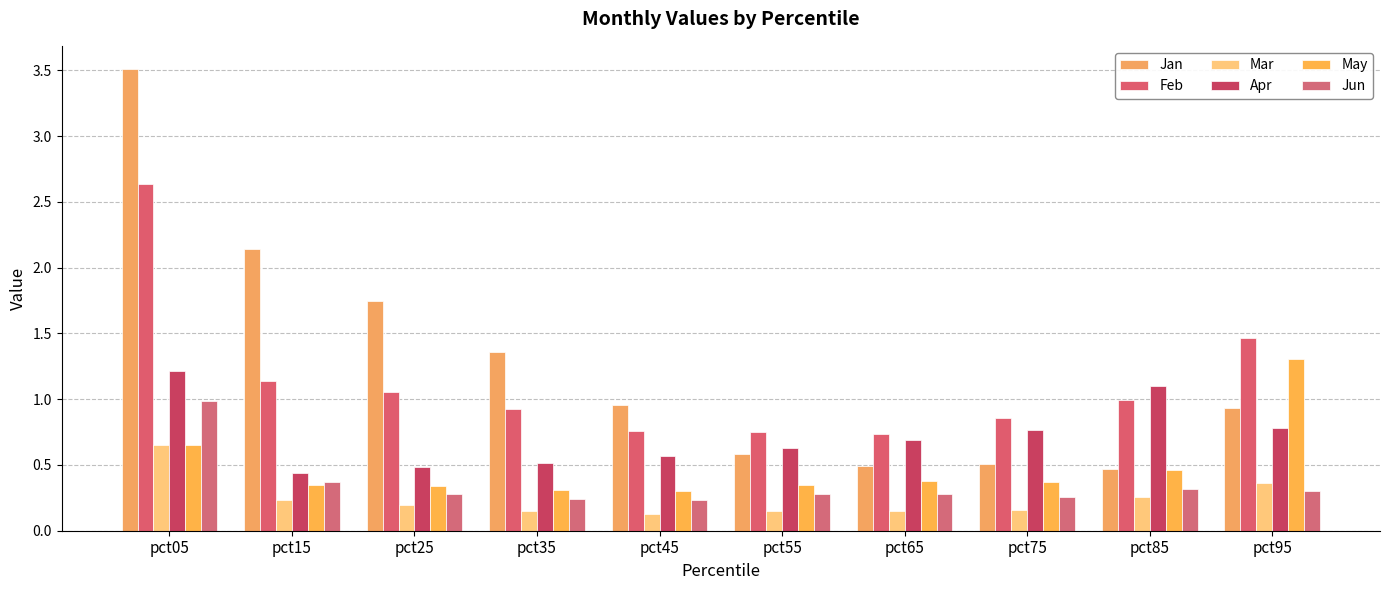

Reading left to right, transcribe all the data shown in this chart.

Jan: pct05=3.5	pct15=2.1	pct25=1.8	pct35=1.4	pct45=1.0	pct55=0.6	pct65=0.5	pct75=0.5	pct85=0.5	pct95=0.9
Feb: pct05=2.6	pct15=1.1	pct25=1.1	pct35=0.9	pct45=0.8	pct55=0.8	pct65=0.7	pct75=0.9	pct85=1.0	pct95=1.5
Mar: pct05=0.7	pct15=0.2	pct25=0.2	pct35=0.2	pct45=0.1	pct55=0.2	pct65=0.2	pct75=0.2	pct85=0.3	pct95=0.4
Apr: pct05=1.2	pct15=0.4	pct25=0.5	pct35=0.5	pct45=0.6	pct55=0.6	pct65=0.7	pct75=0.8	pct85=1.1	pct95=0.8
May: pct05=0.7	pct15=0.3	pct25=0.3	pct35=0.3	pct45=0.3	pct55=0.3	pct65=0.4	pct75=0.4	pct85=0.5	pct95=1.3
Jun: pct05=1.0	pct15=0.4	pct25=0.3	pct35=0.2	pct45=0.2	pct55=0.3	pct65=0.3	pct75=0.3	pct85=0.3	pct95=0.3